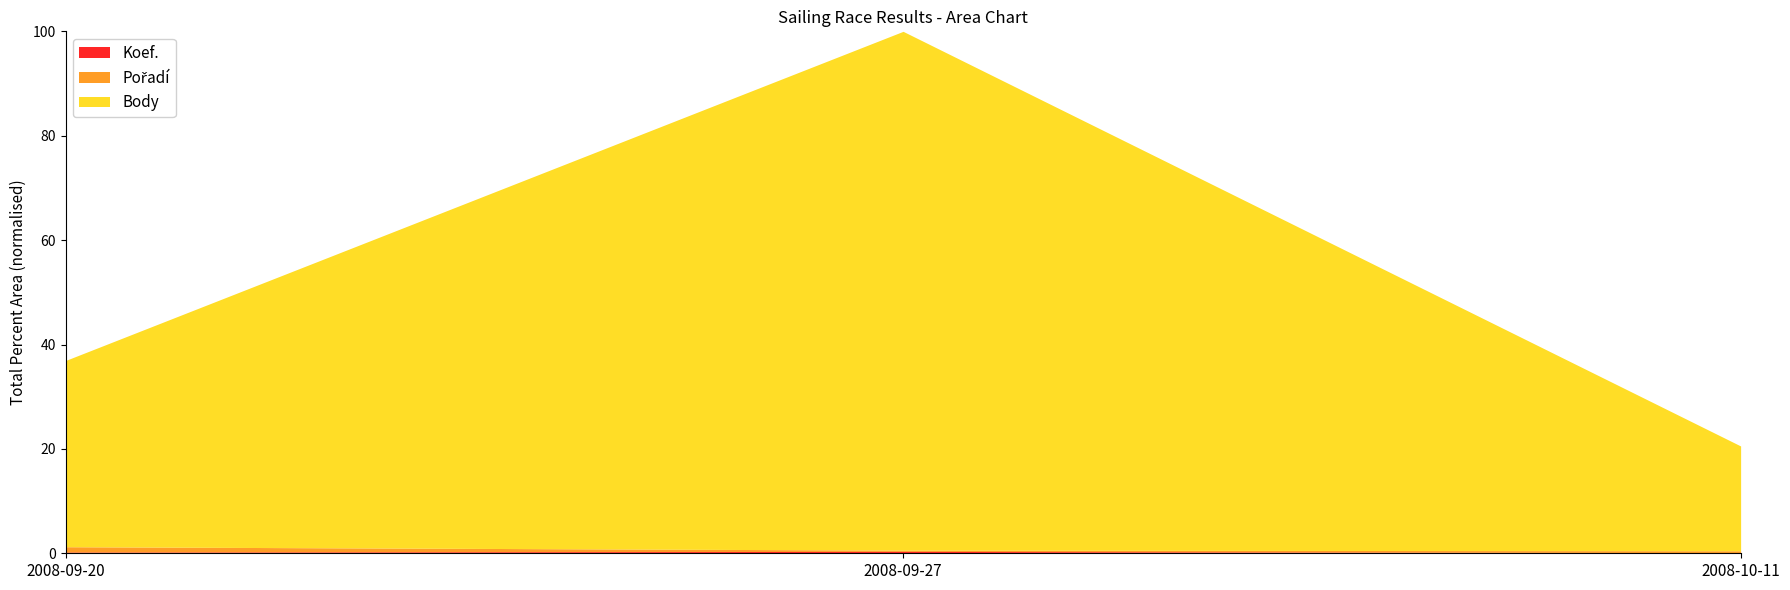

What is the label of the 1st point from the right?

2008-10-11